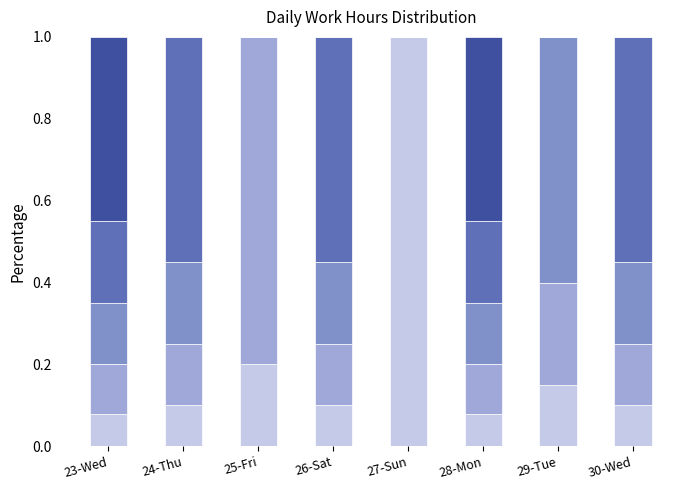

What is the total value across all series at 24-Thu?

1.0